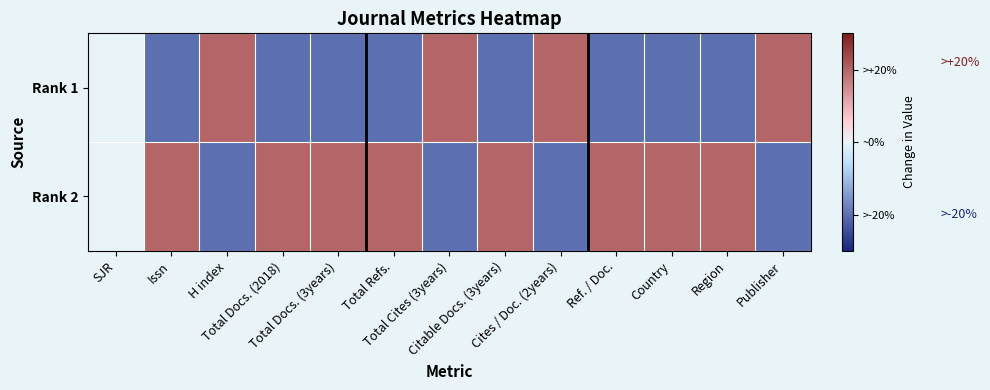

Rank the series by their average value, from lowest to highest.

Rank 1, Rank 2